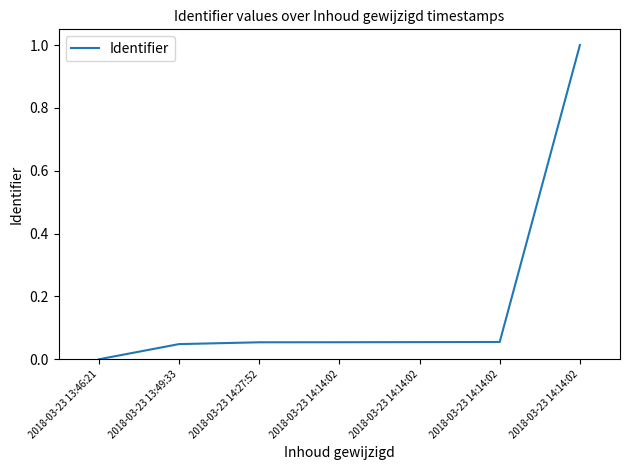

Reading right to left, extract all data points from this chart.

2018-03-23 14:14:02=1.0	2018-03-23 14:14:02=0.1	2018-03-23 14:14:02=0.1	2018-03-23 14:14:02=0.1	2018-03-23 14:27:52=0.1	2018-03-23 13:49:33=0.0	2018-03-23 13:46:21=0.0